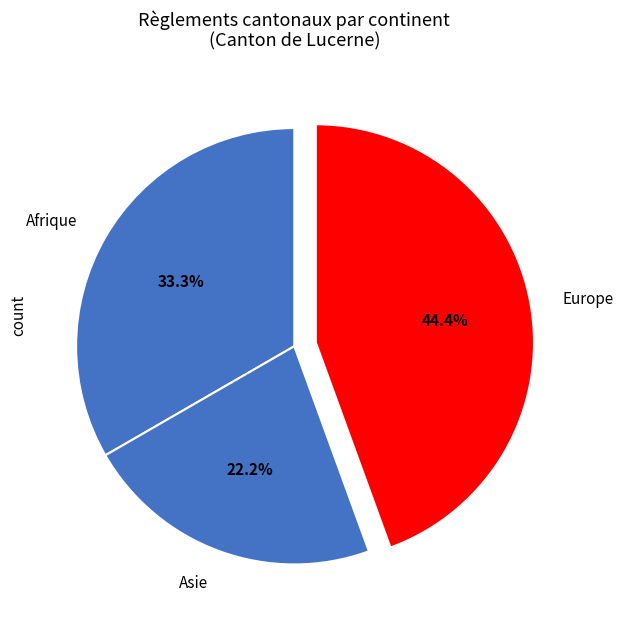

What is the total percentage of Europe and Asie?

66.7%